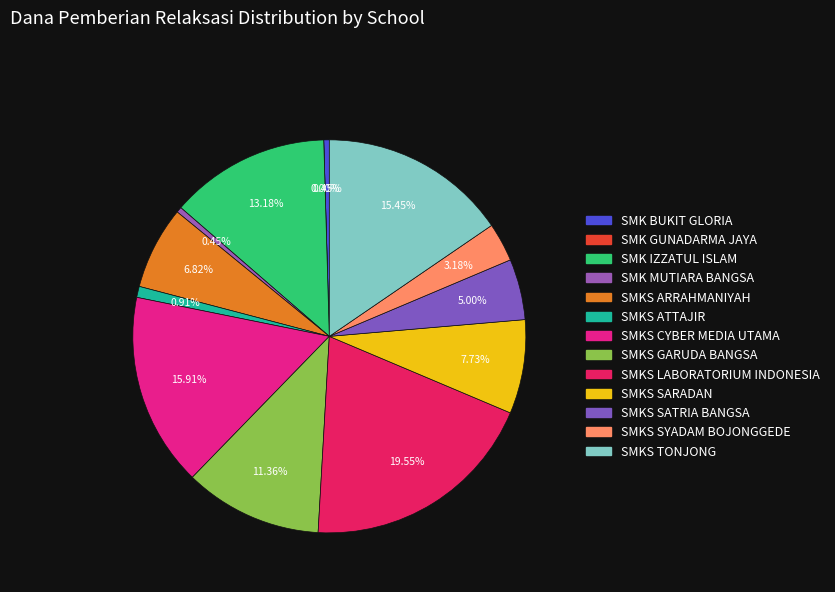

What is the change in value from SMK MUTIARA BANGSA to SMKS GARUDA BANGSA?

+24